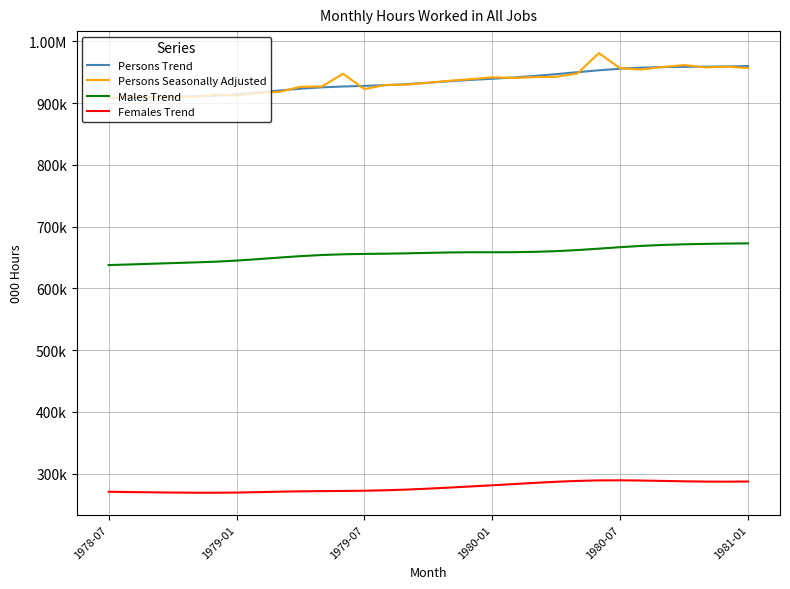

Reading right to left, list all the values displayed in this chart.

Persons Trend: 960128.4	959577.7	959197.9	958935.0	958539.8	957605.5	955899.9	953356.1	950280.1	947105.3	944207.9	941666.6	939642.7	937764.7	935631.2	933195.6	930929.2	929220.8	928108.7	927109.1	925710.8	923525.1	920590.1	917317.5	914331.2	912206.9	911054.1	910315.4	909597.9	908869.0	908371.8
Persons Seasonally Adjusted: 956931.4	959202.2	957989.2	961808.8	958629.3	954649.6	956595.1	981213.6	948215.0	942776.2	942320.5	940954.4	942064.3	938995.1	936517.9	933244.1	930139.8	929636.9	922831.9	947720.0	927044.6	926598.2	918313.0	916503.8	912439.7	914535.2	909457.3	911021.9	909620.6	911236.6	907789.3
Males Trend: 672970.1	672649.3	672152.3	671447.7	670417.5	668864.9	666788.2	664403.2	662124.5	660352.8	659247.4	658674.4	658576.3	658574.6	658274.4	657579.0	656819.5	656255.3	655872.2	655258.4	654102.0	652260.7	649912.6	647388.7	645064.8	643270.8	642051.7	641013.6	639923.0	638808.1	637802.8
Females Trend: 287158.2	286928.4	287045.6	287487.3	288122.3	288740.6	289111.6	288953.0	288155.6	286752.5	284960.5	282992.2	281066.3	279190.1	277356.8	275616.6	274109.7	272965.6	272236.5	271850.7	271608.9	271264.5	270677.5	269928.8	269266.4	268936.1	269002.4	269301.7	269675.0	270060.9	270569.0